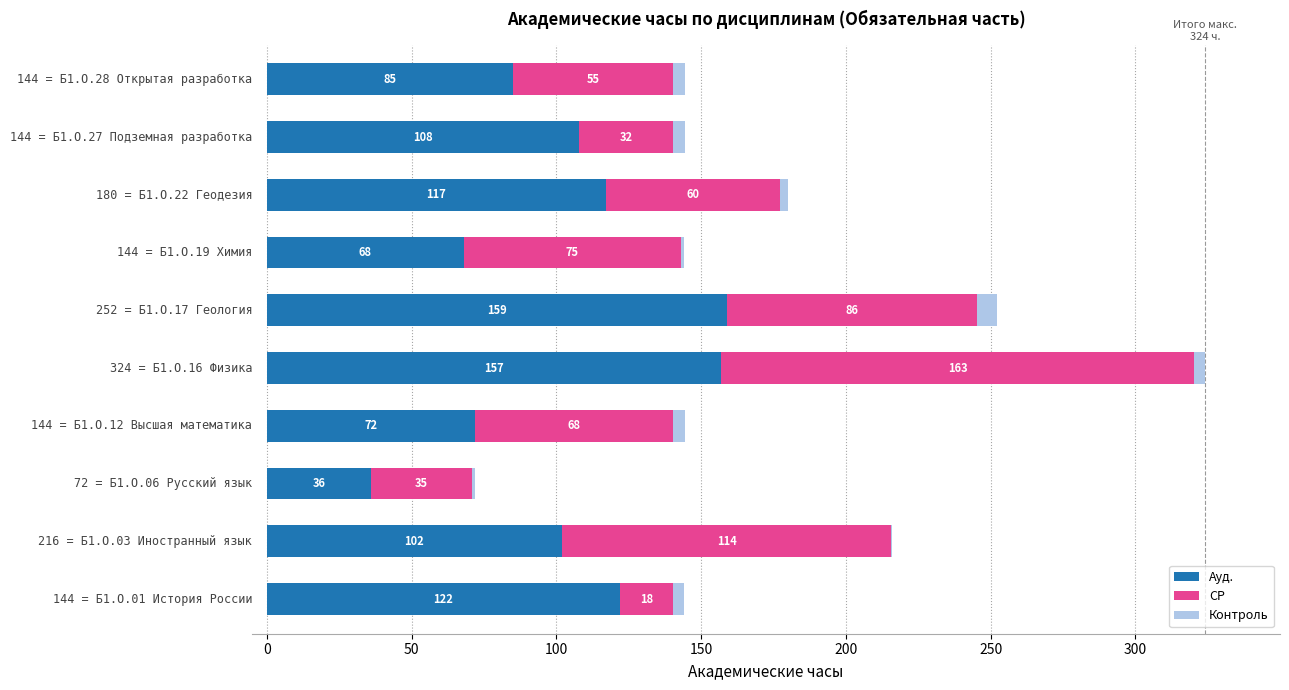

What is the maximum value for Ауд.?

159.0